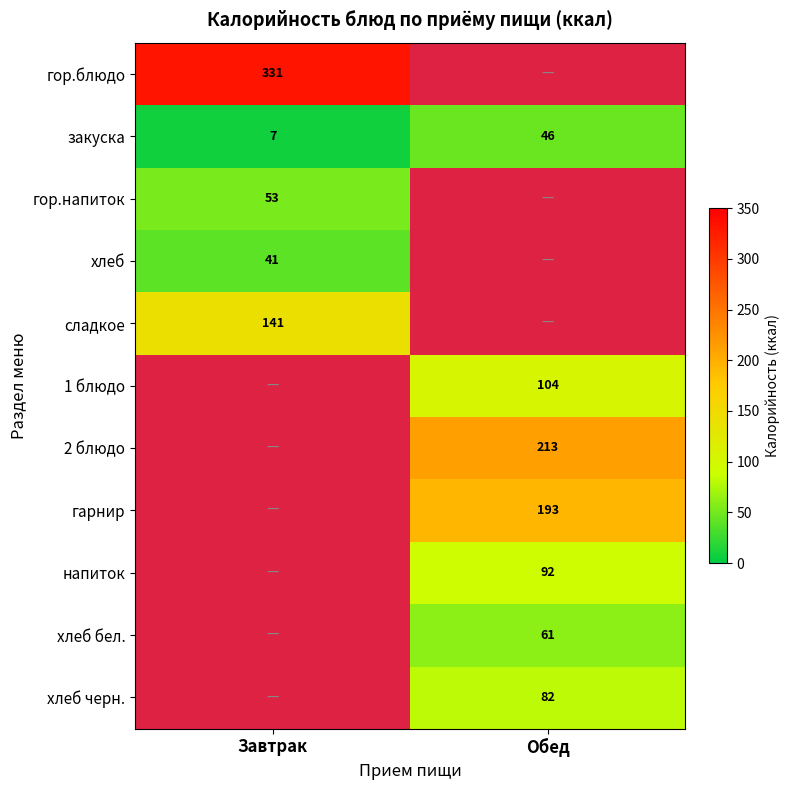

Is it true that хлеб черн. equals 130.6 at Обед?

False